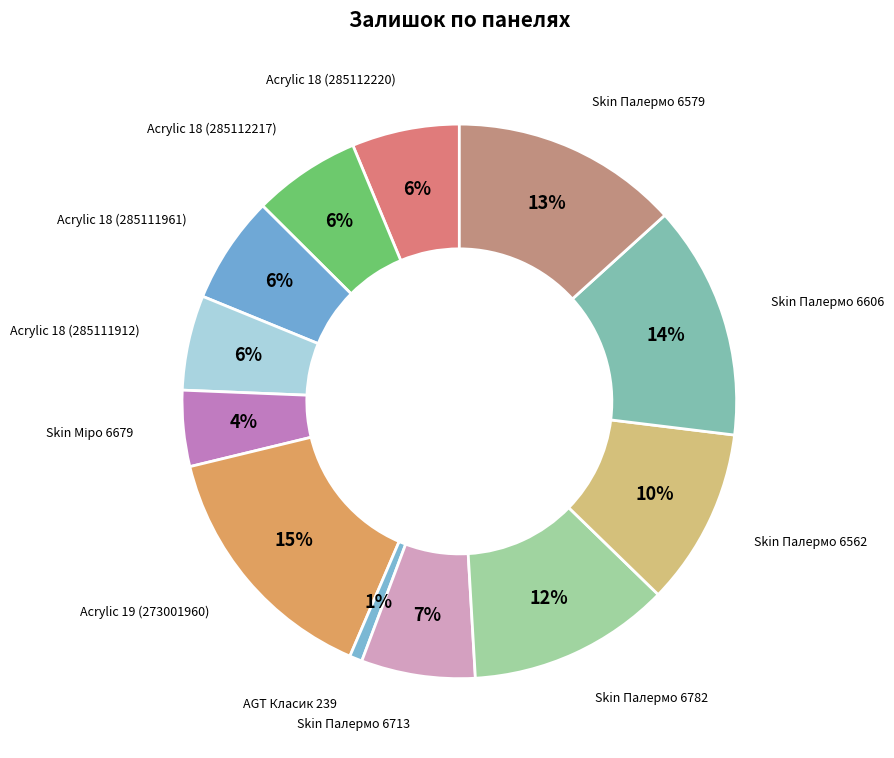

To the nearest percent, what percentage of the pie is Skin Палермо 6579?

13%